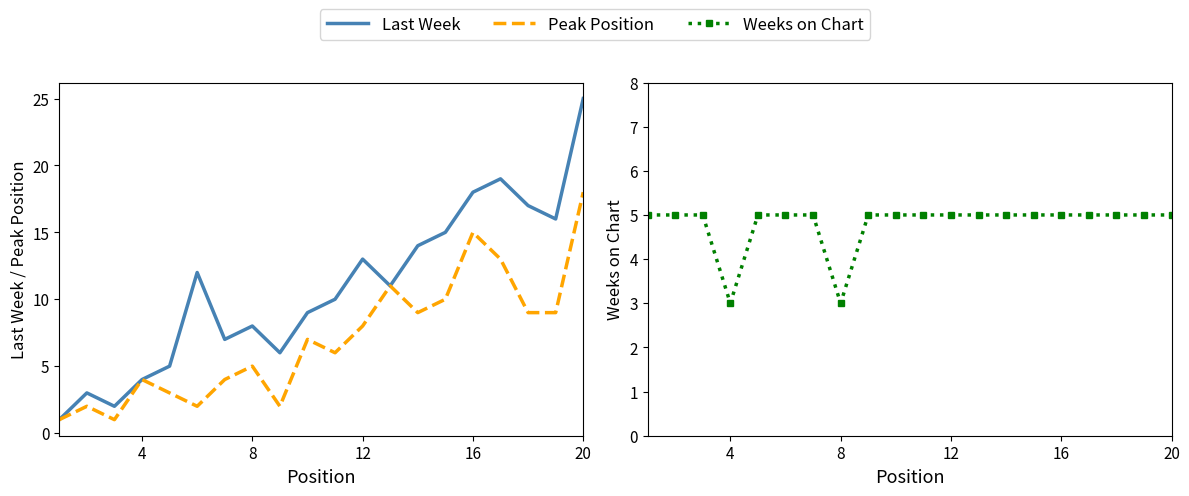

Reading left to right, what are all the values shown in this chart?

Last Week: 1	3	2	4	5	12	7	8	6	9	10	13	11	14	15	18	19	17	16	25
Peak Position: 1	2	1	4	3	2	4	5	2	7	6	8	11	9	10	15	13	9	9	18
Weeks on Chart: 5	5	5	3	5	5	5	3	5	5	5	5	5	5	5	5	5	5	5	5